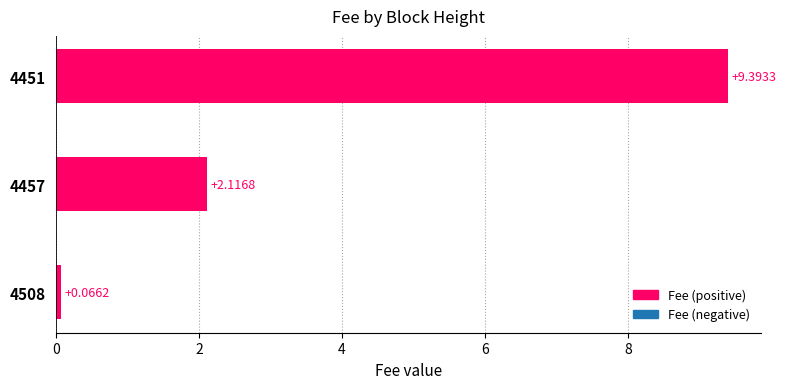

Approximately how many times larger is the value at 4451 compared to 4457?

4.4